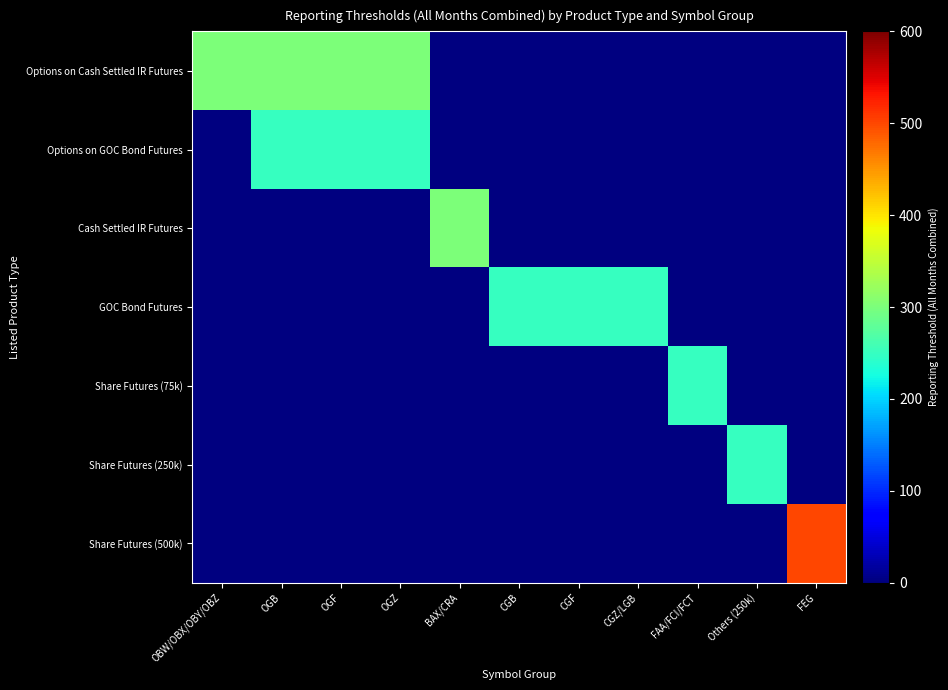

Between CGB and OGF, which is larger?

OGF